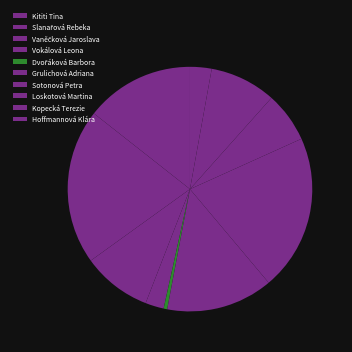

Which category has the biggest portion of the pie?

Sotonová Petra